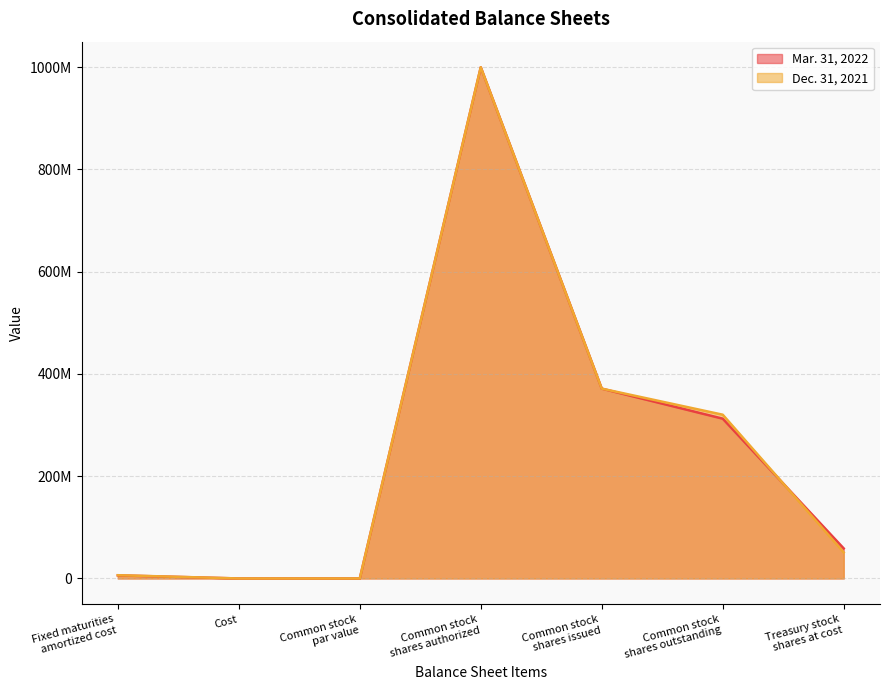

True or false: Mar. 31, 2022 and Dec. 31, 2021 intersect in this chart.

True